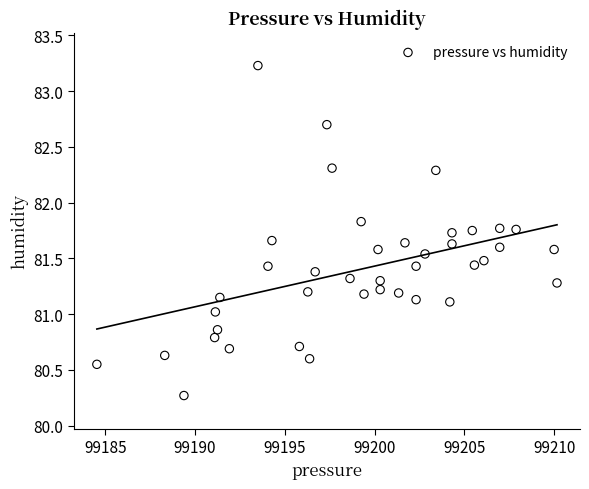

What is the range of Y values (max minus min)?

3.0